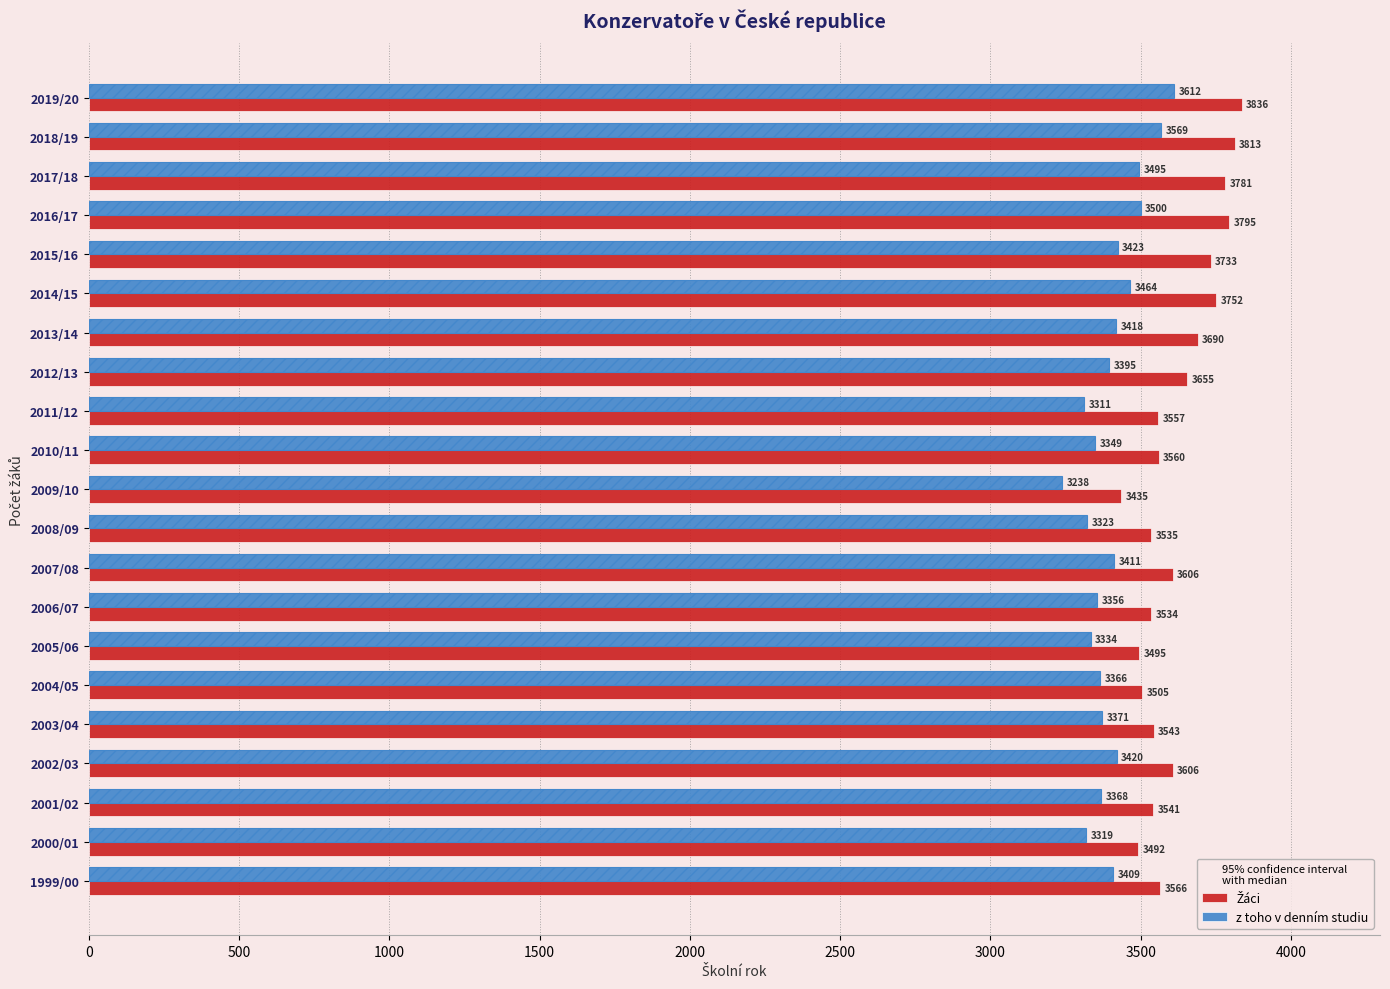

How many bars are there in total?

42